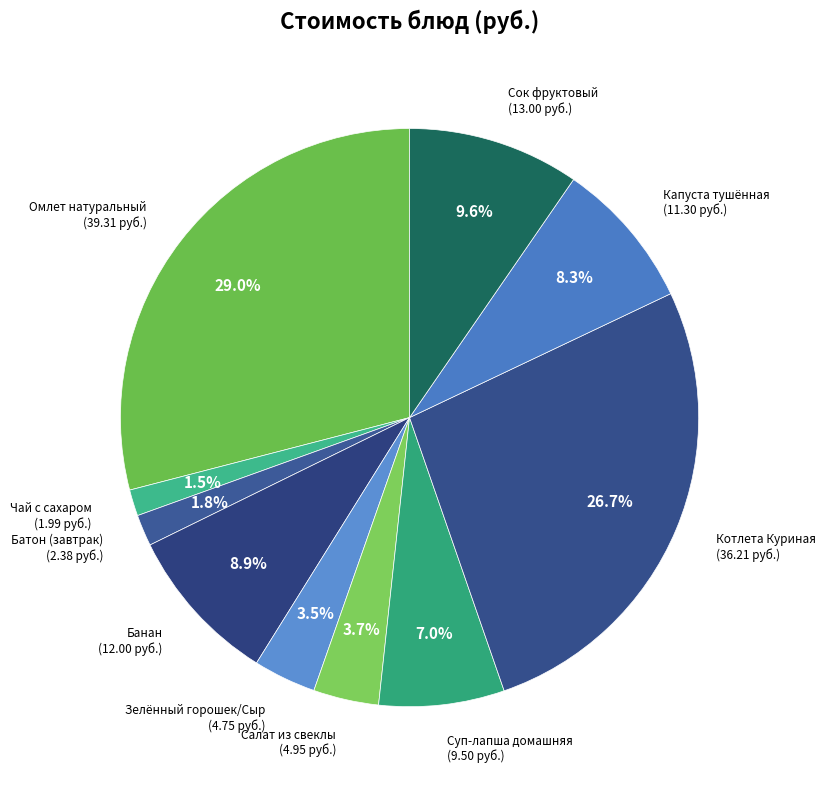

Does Сок фруктовый account for over 50% of the chart?

No